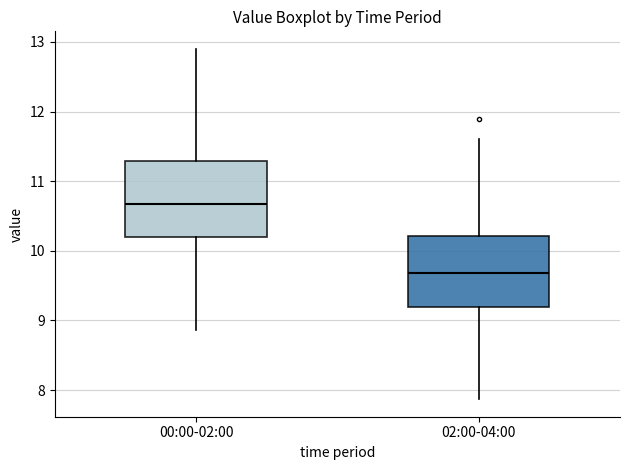

Where is the lower edge of the box for 02:00-04:00 on the y-axis? The values are not printed on the chart, so give them approximately, as read against the axis.

9.2